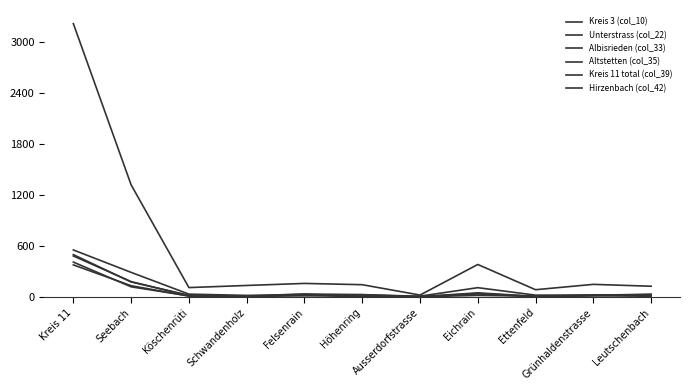

Which series has the largest total across all categories?

Kreis 11 total (col_39)